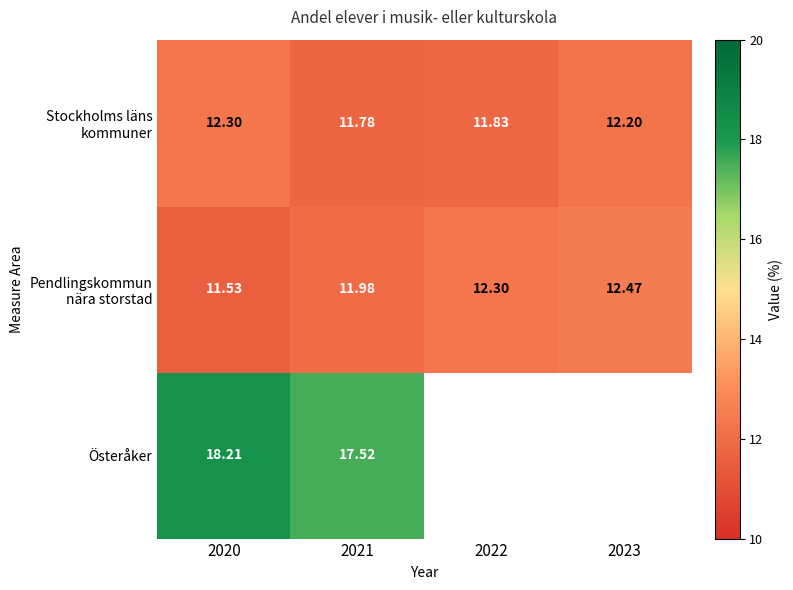

Which category has the highest value across all series?

2020